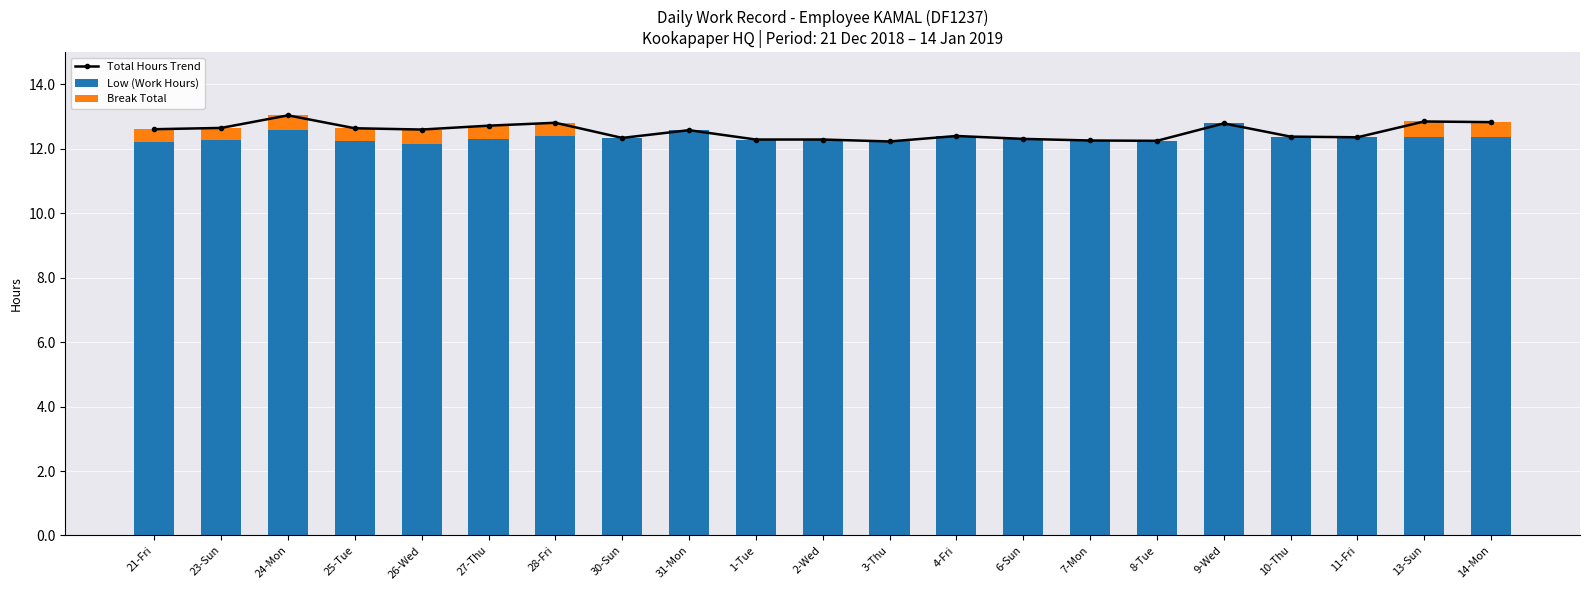

What is the label of the 11th bar from the right?

2-Wed